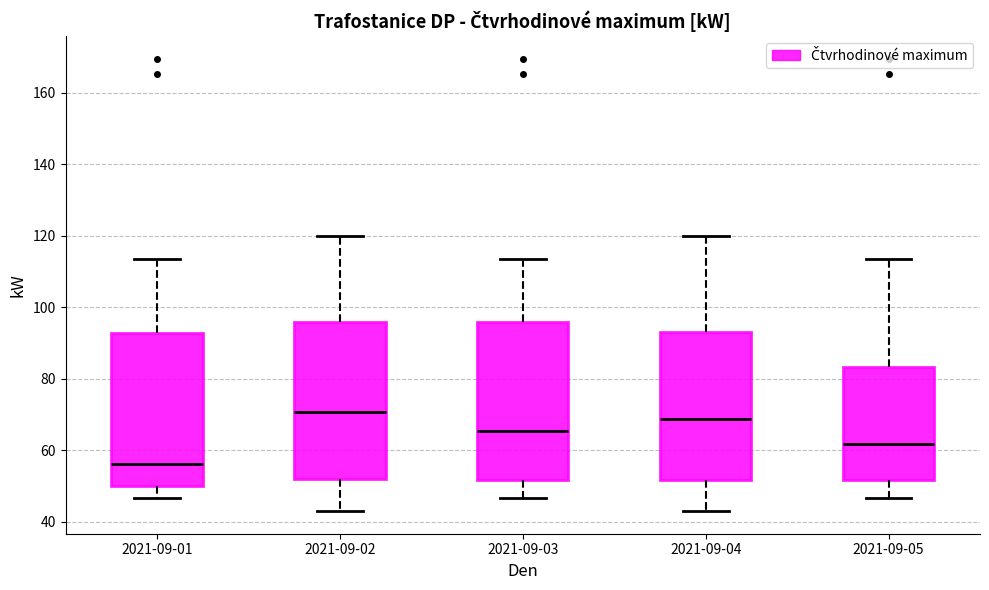

Reading left to right, transcribe this box plot: for each box, give where its median line is, the range the box spans, and where its two whiskers end, as read against the y-axis. The values are not printed on the chart, so give them approximately, as read against the axis.

2021-09-01: median 56, box 50 to 92, whiskers 46 to 114
2021-09-02: median 70, box 52 to 96, whiskers 44 to 120
2021-09-03: median 66, box 52 to 96, whiskers 46 to 114
2021-09-04: median 68, box 52 to 94, whiskers 44 to 120
2021-09-05: median 62, box 52 to 84, whiskers 46 to 114